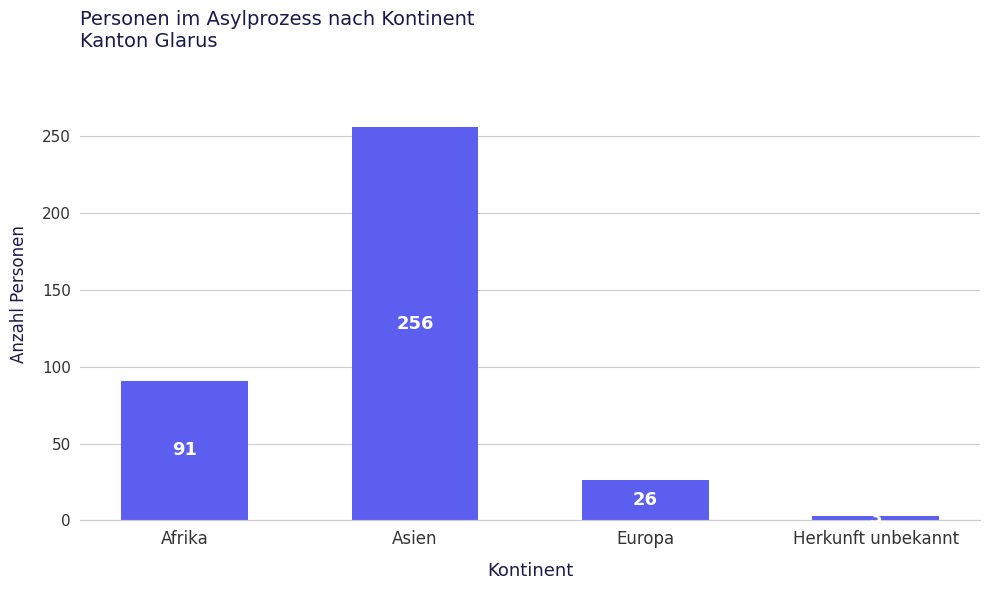

What is the sum of all values?

376